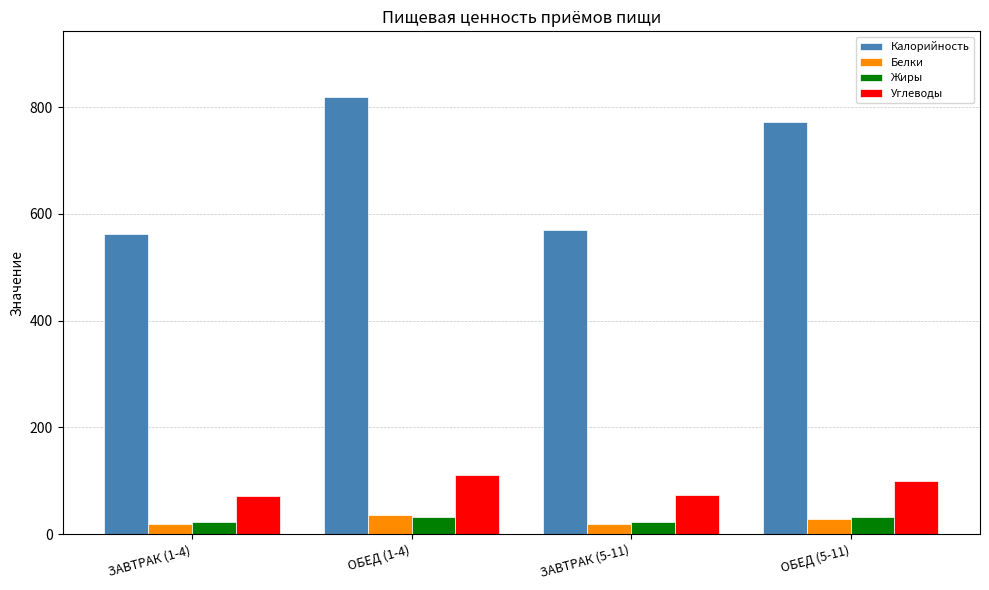

Is the value of Калорийность at ОБЕД (1-4) greater than the value of Углеводы at ЗАВТРАК (1-4)?

Yes